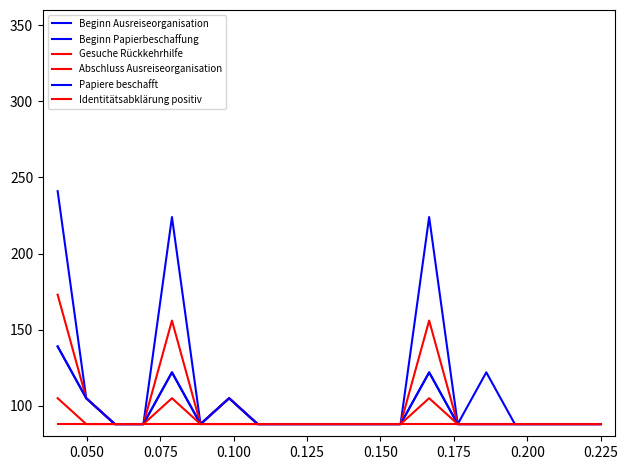

What is the label of the 18th point from the right?

0.100